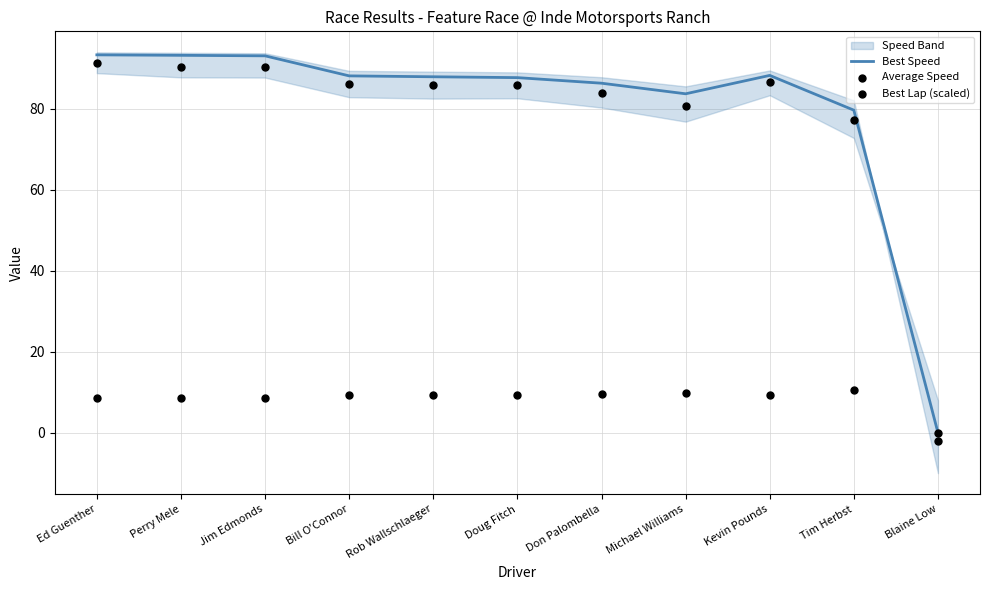

At which category is the sum across all series the highest?

Ed Guenther